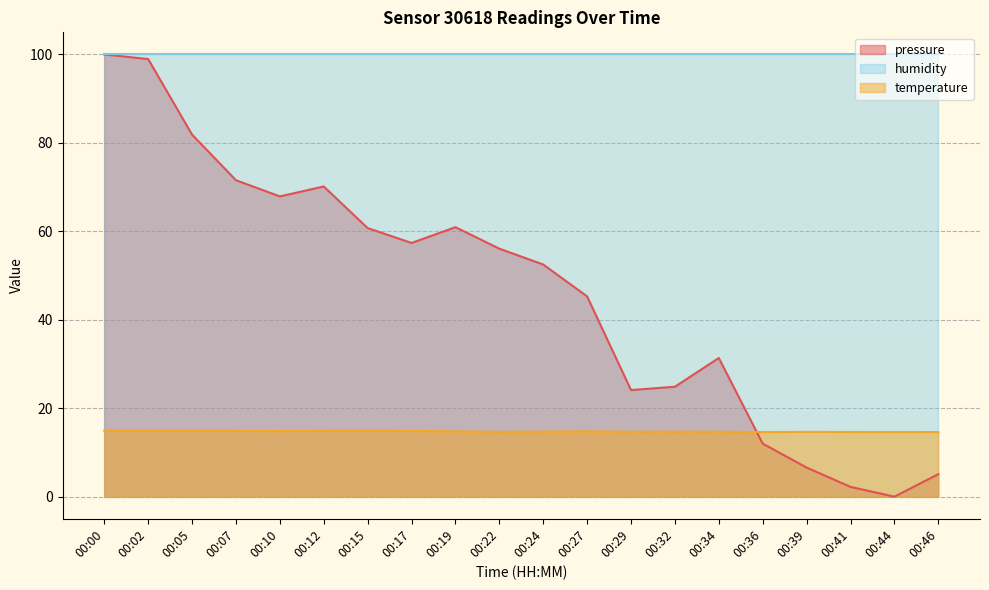

Rank the series by their average value, from highest to lowest.

humidity, pressure, temperature